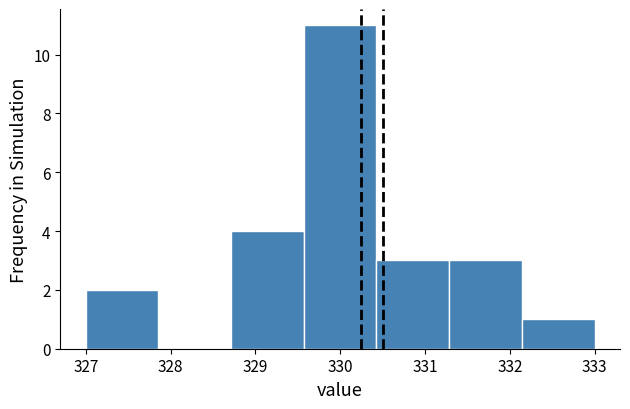

Reading left to right, list every bar in this chart as the range it spans on the x-axis followed by its height. Neither the bar edges nor the heights are printed on the chart, so give them approximately, as read against the axes.

327.0 to 327.9: 2
327.9 to 328.7: 0
328.7 to 329.6: 4
329.6 to 330.4: 11
330.4 to 331.3: 3
331.3 to 332.1: 3
332.1 to 333.0: 1